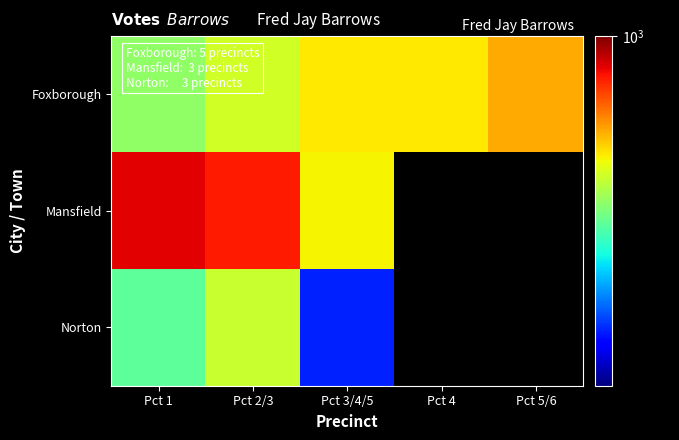

Rank the series by their maximum value, from lowest to highest.

Norton, Foxborough, Mansfield